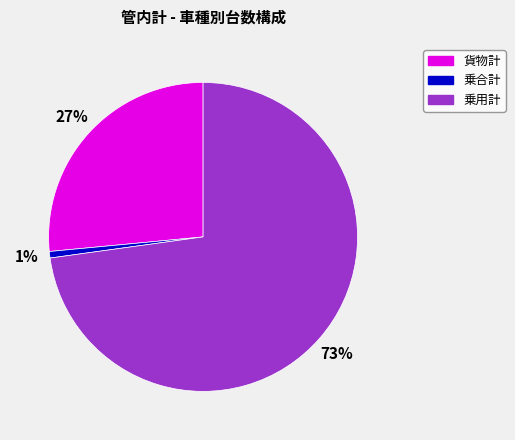

To the nearest percent, what is the difference between the 乗用計 and 貨物計 slice percentages?

46%